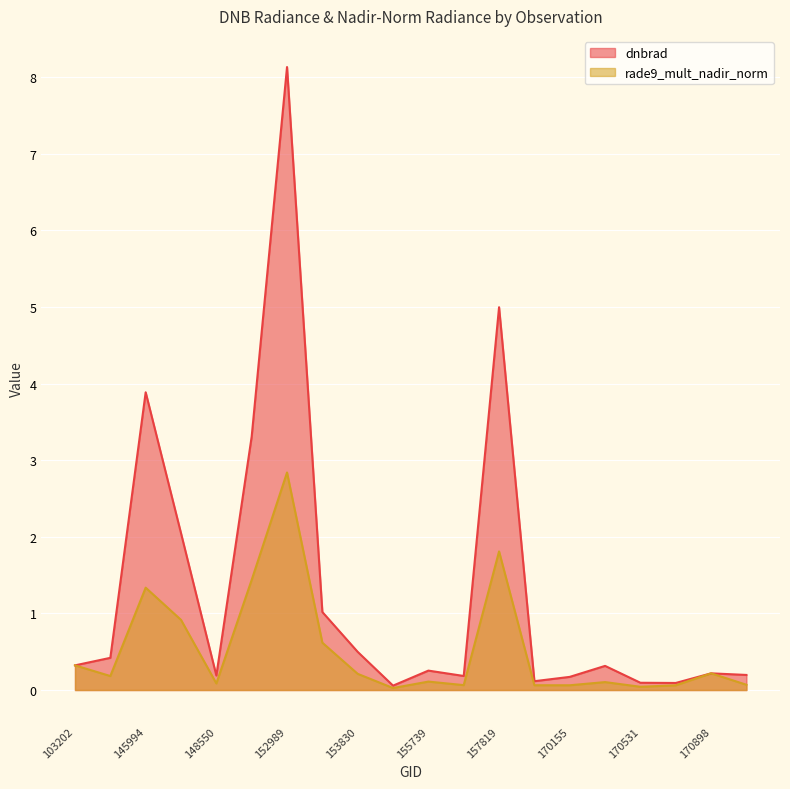

What is the maximum value shown in the chart?

8.1